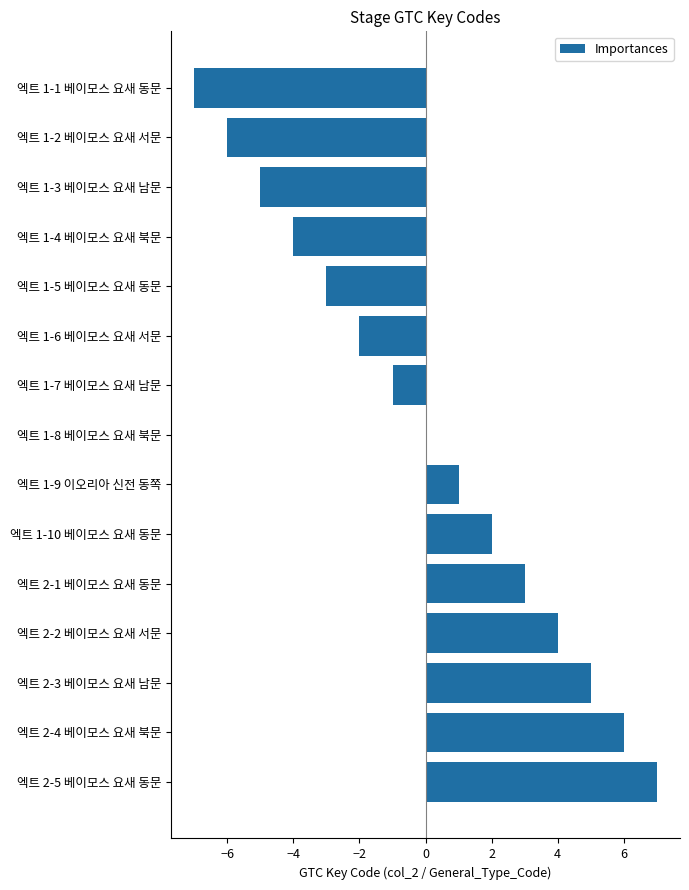

What is the change in value from 엑트 1-6 베이모스 요새 서문 to 엑트 2-4 베이모스 요새 북문?

+8